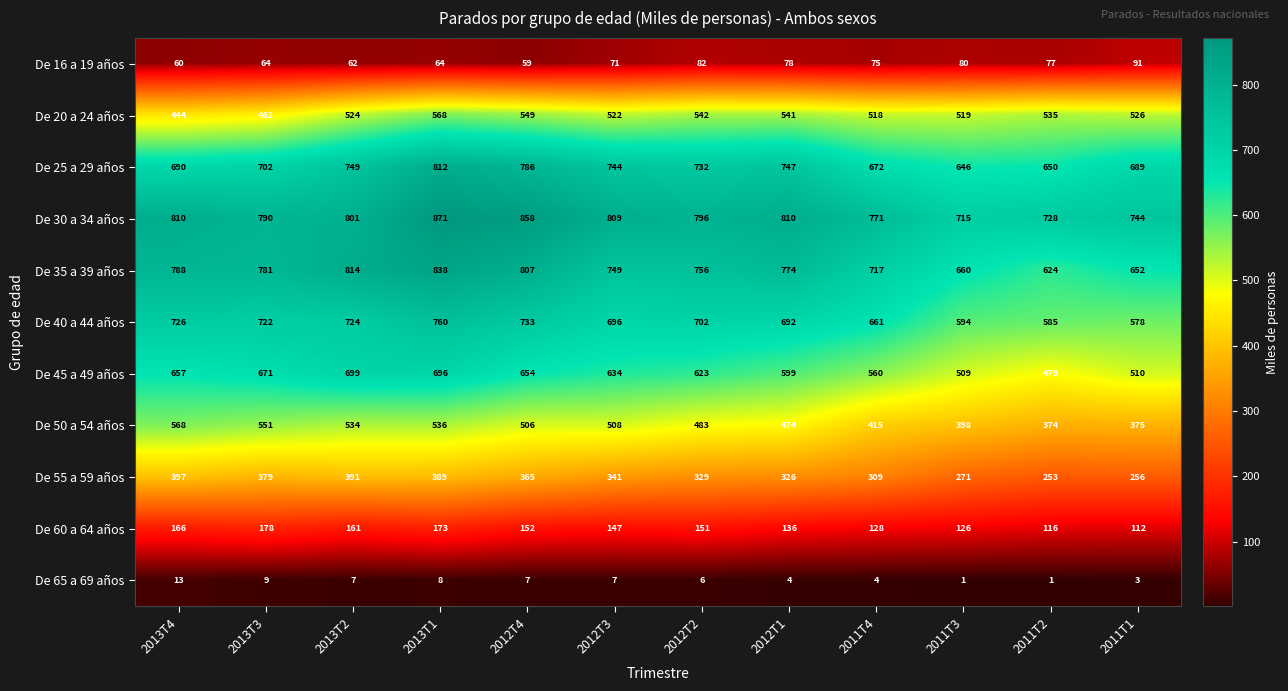

Which series has the largest total across all categories?

De 30 a 34 años